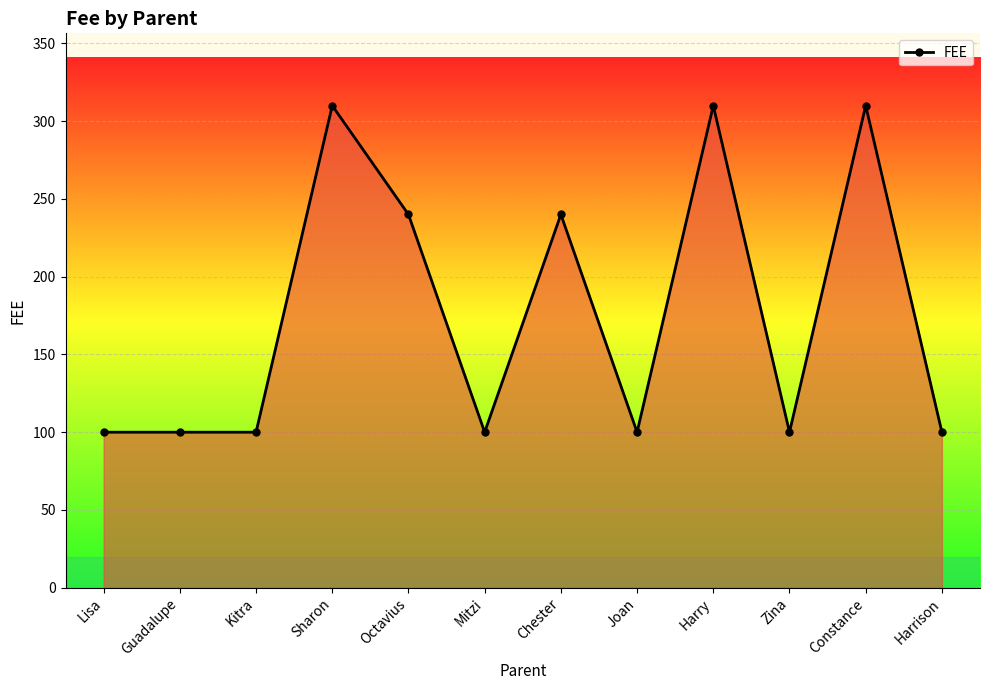

True or false: the data shows 310 at Harry.

True